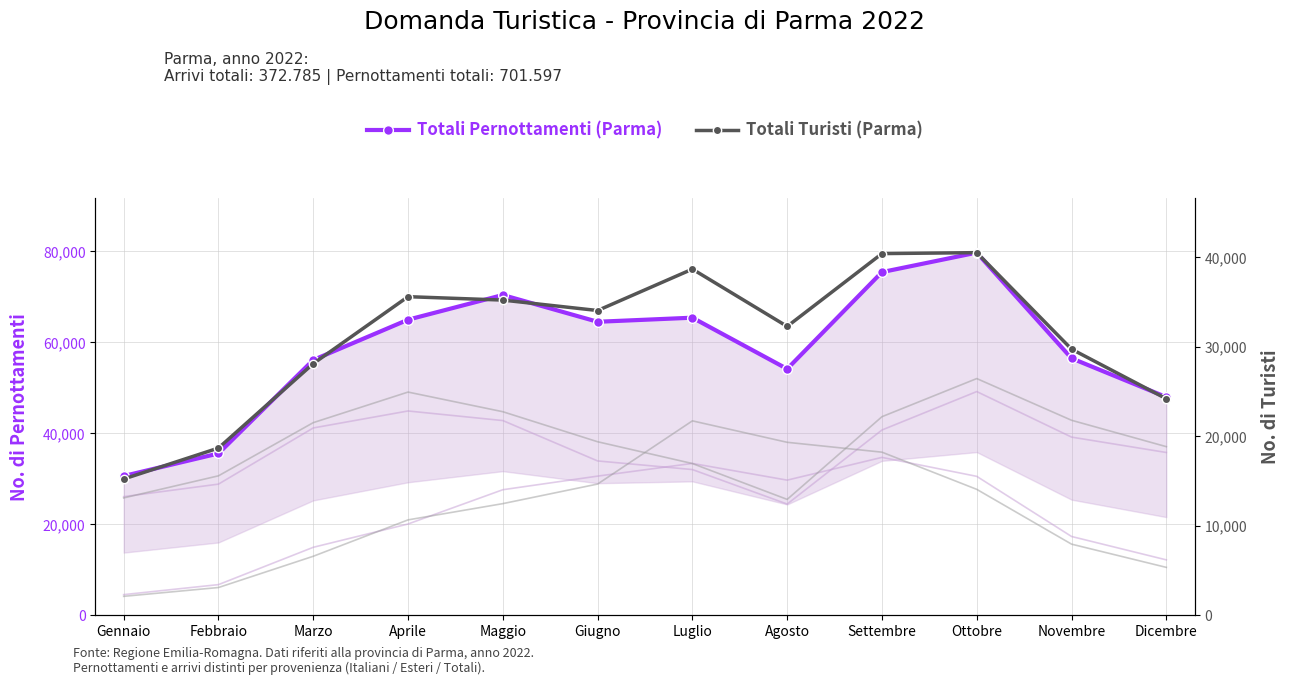

What is the label of the 4th point from the left?

Aprile